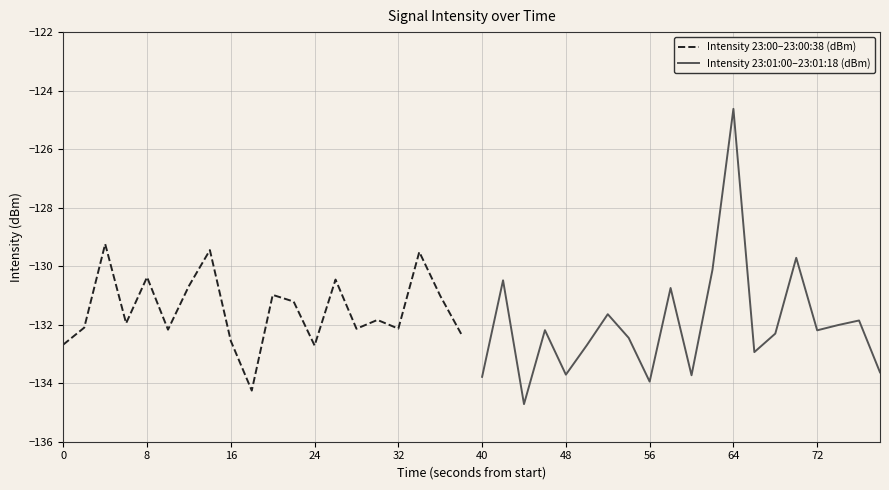

The value of Intensity 23:00–23:00:38 (dBm) at 32 is -132.1. True or false?

True